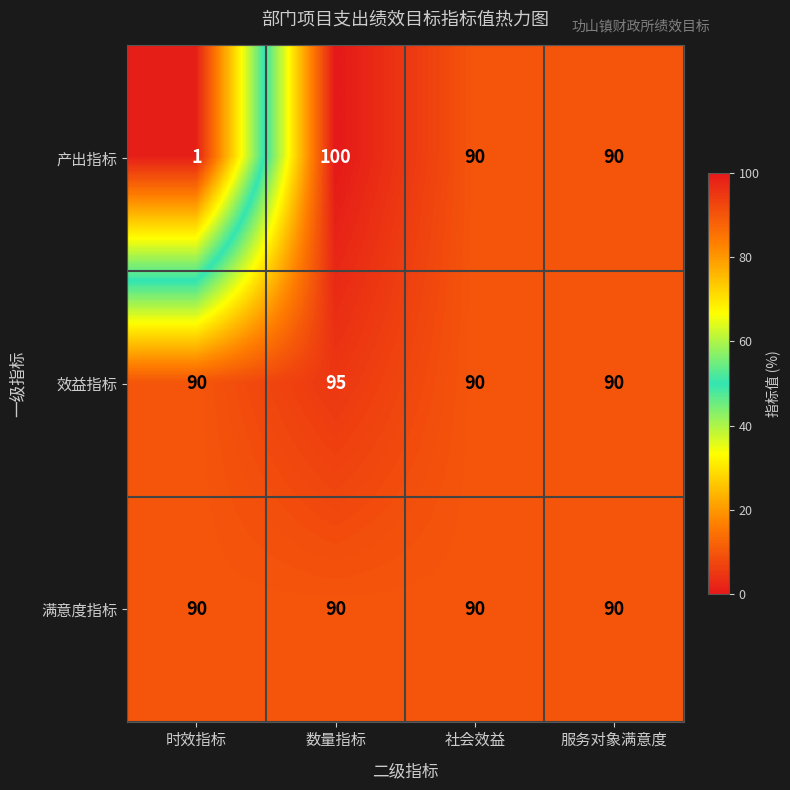

At 数量指标, list the series in order from smallest to largest.

满意度指标, 效益指标, 产出指标